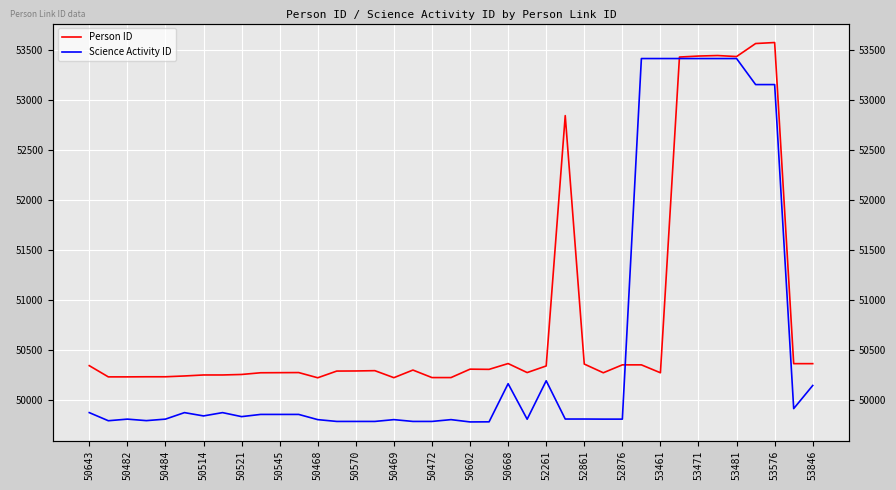

How many values in the Person ID series are below 50291?

19